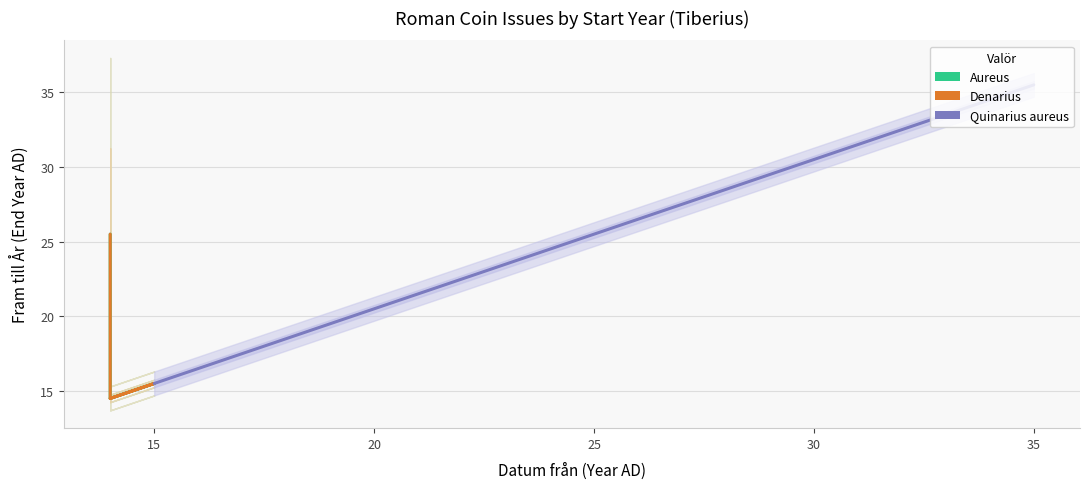

True or false: Denarius has more than 0 interior local peaks.

True